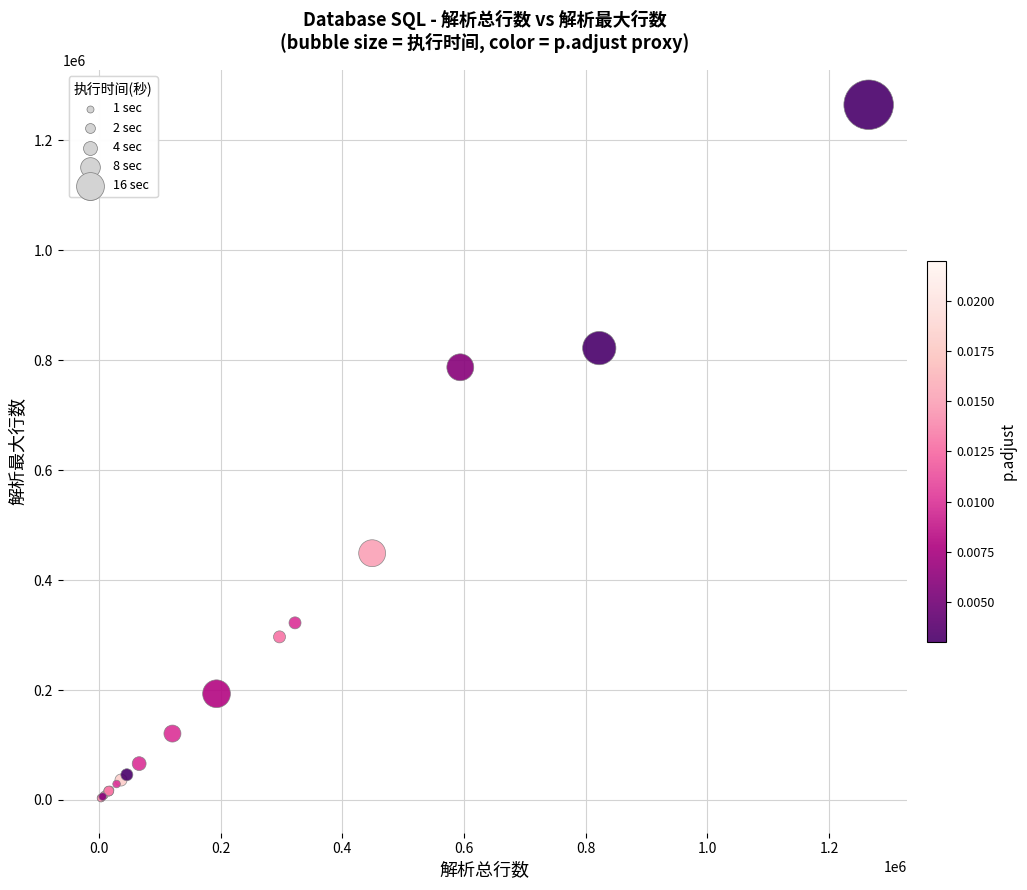

What Y value in the scatter plot is closest to 634206?

787306